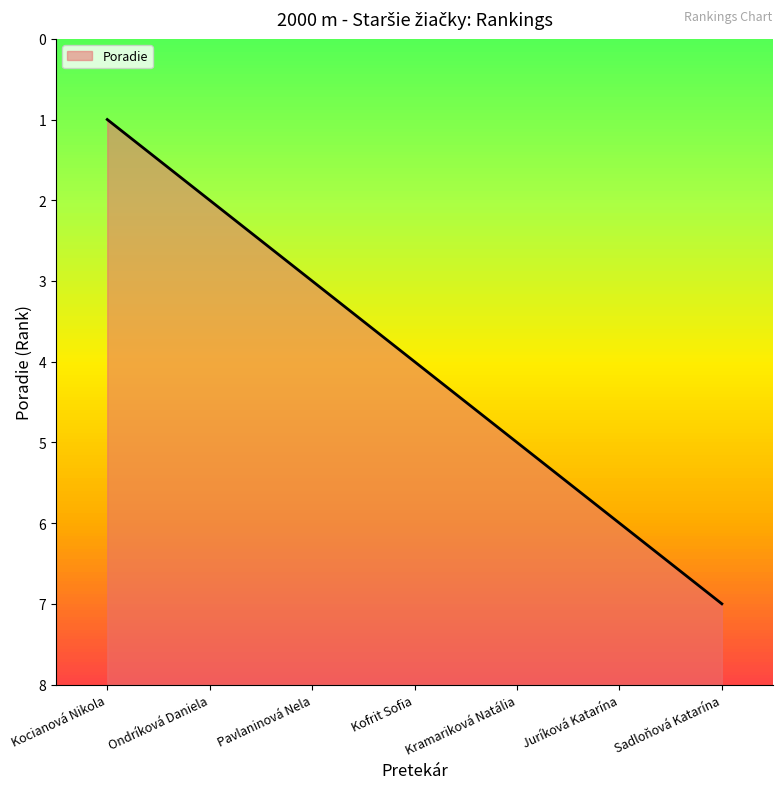

Reading left to right, transcribe all the data shown in this chart.

1	2	3	4	5	6	7